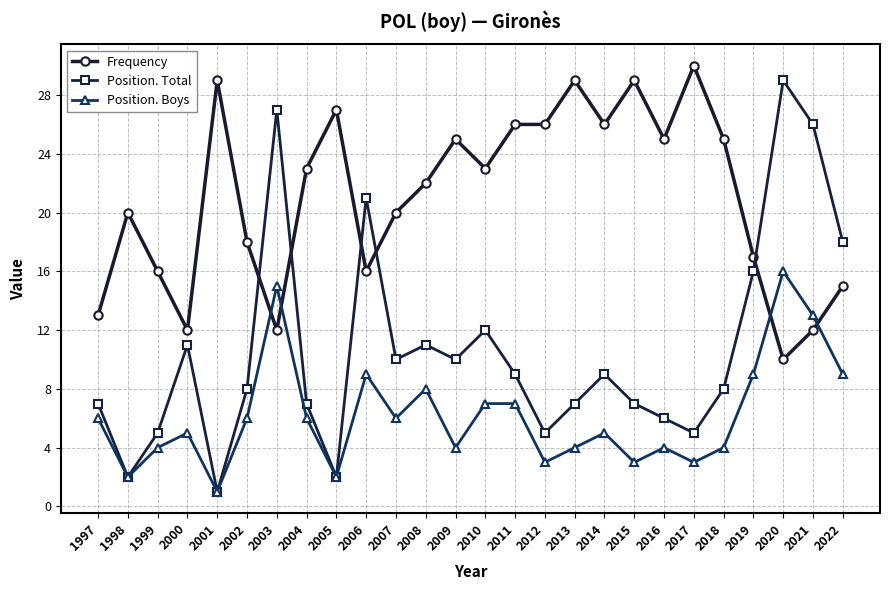

Which series has the largest range (max minus min)?

Position. Total